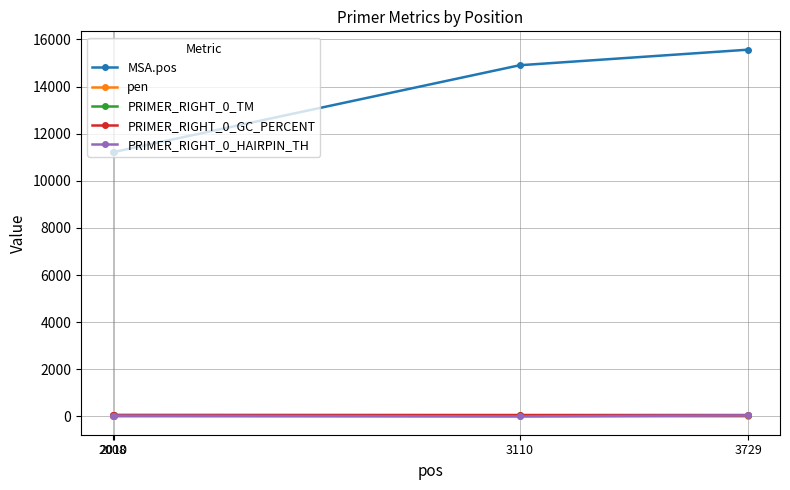

True or false: MSA.pos has more than 0 points higher than both neighbors.

False